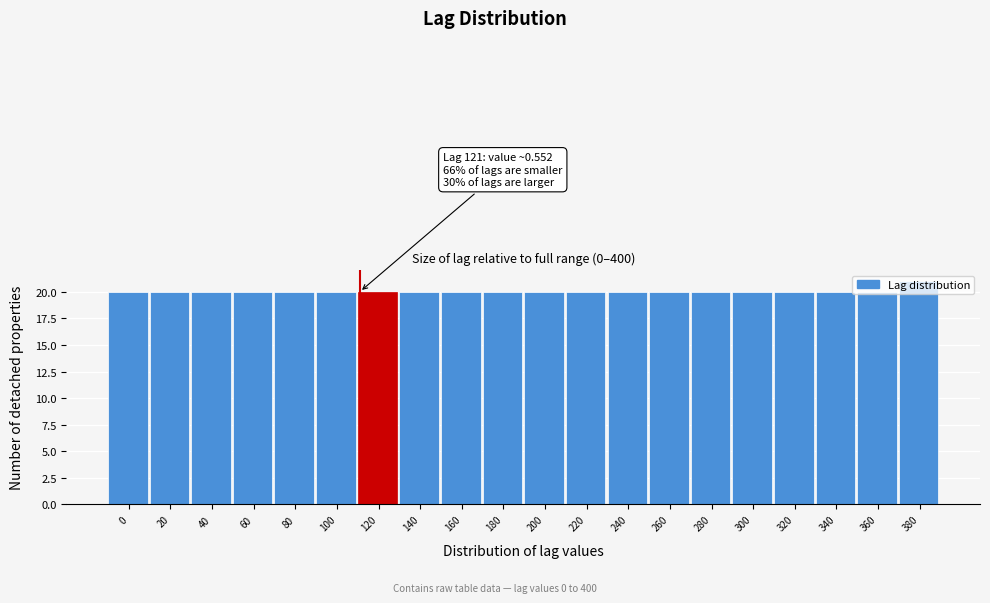

What is the value of the 9th bar from the left?

20